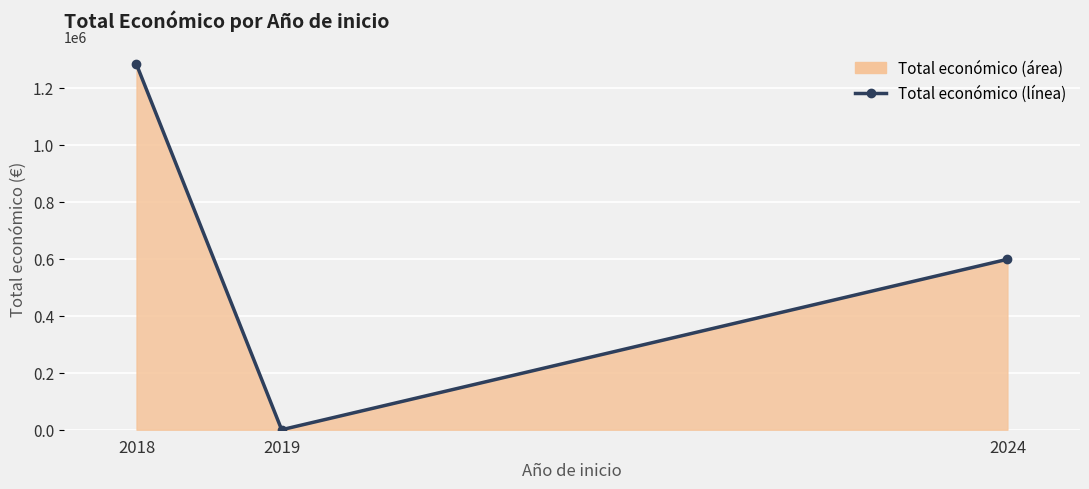

How many series are shown in this chart?

1